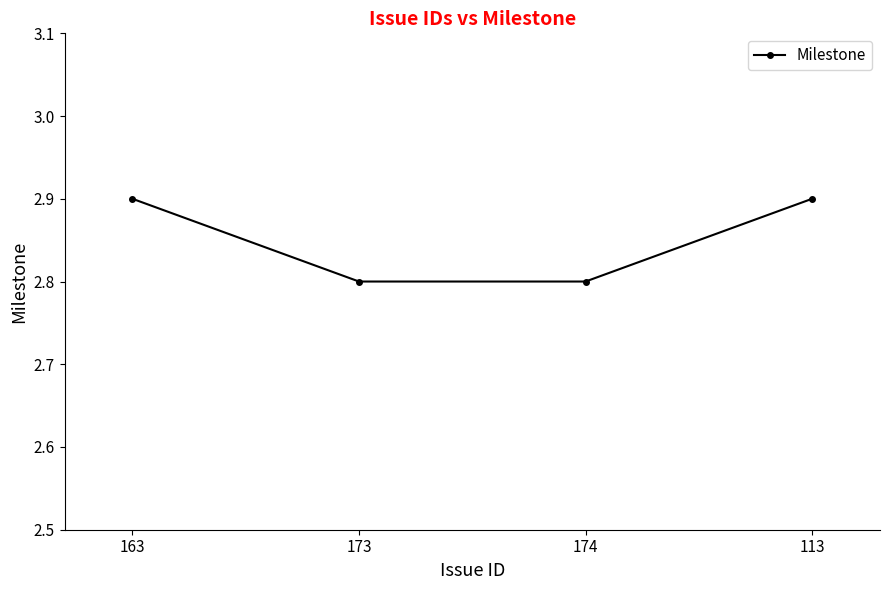

Reading right to left, what are all the values shown in this chart?

2.9	2.8	2.8	2.9